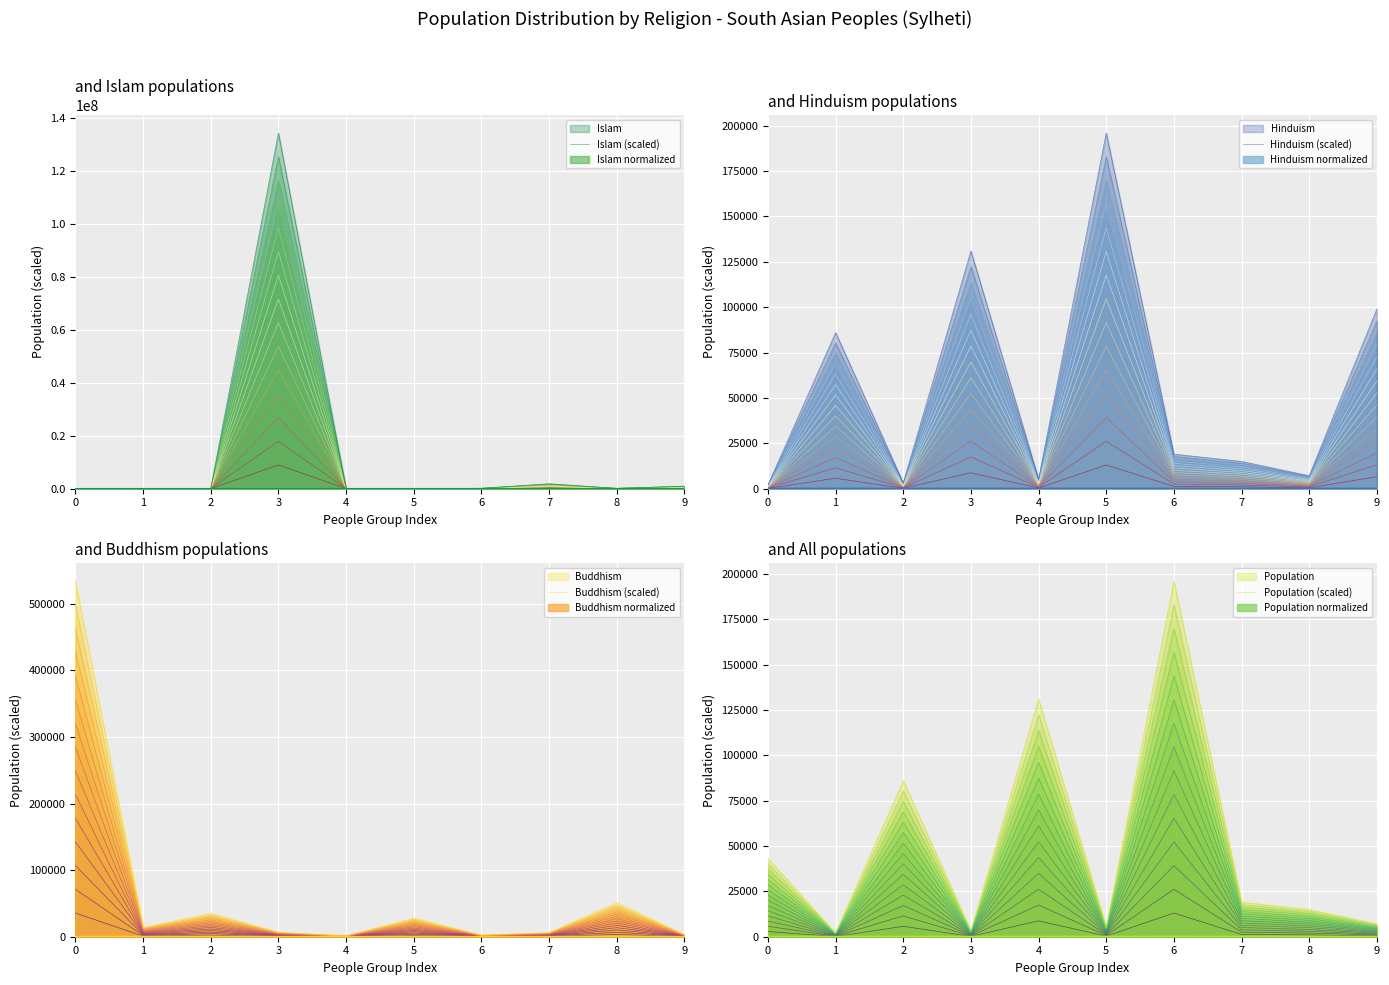

At which label does Islam (scaled) first exceed 122000?

3